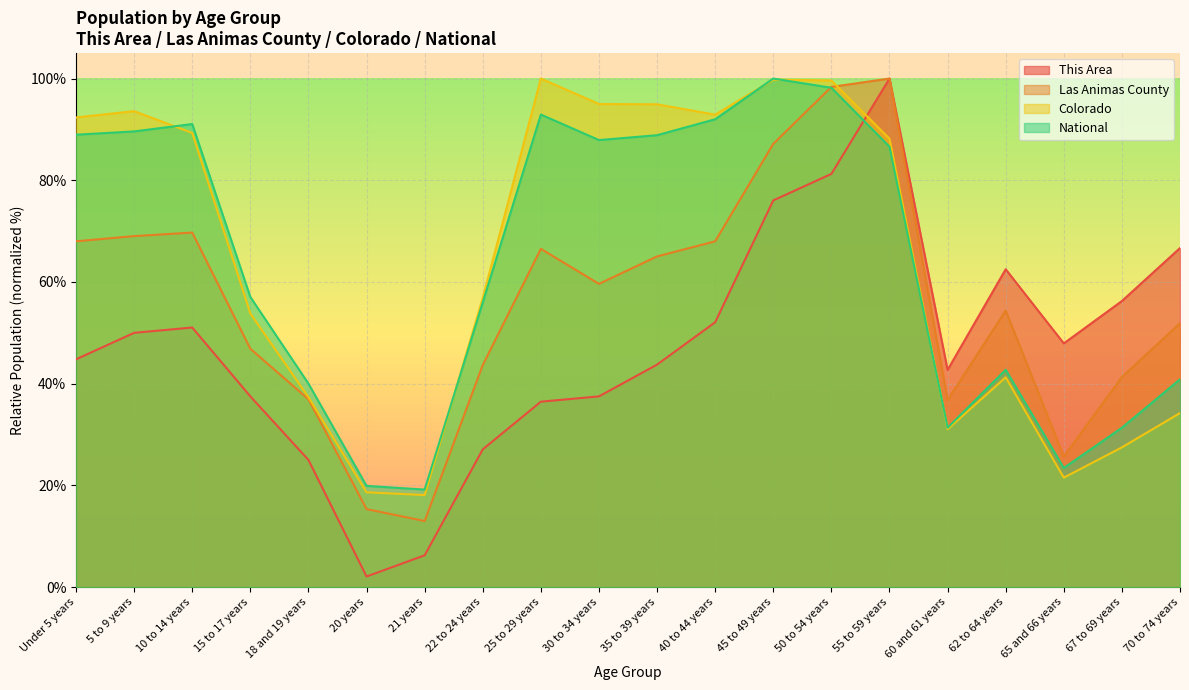

In Colorado, how many points are lower than both neighbors (excluding endpoints)?

4